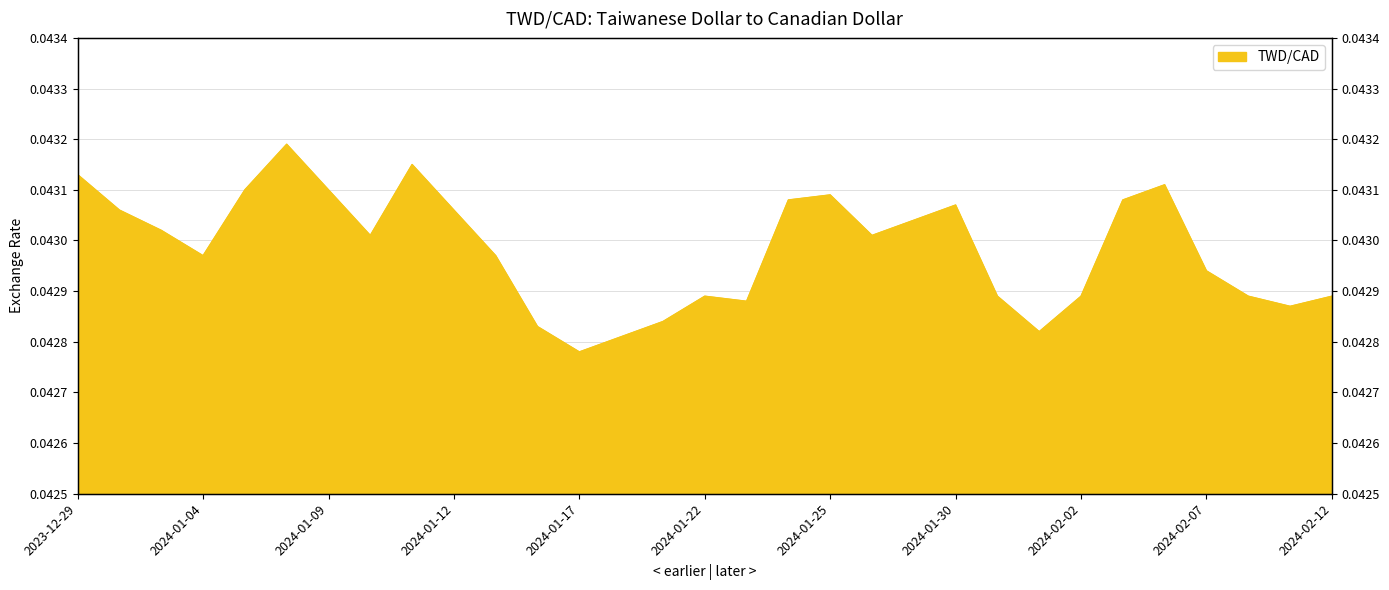

Rank the categories by value from highest to lowest.

2024-01-08, 2024-01-11, 2023-12-29, 2024-02-06, 2024-01-05, 2024-01-09, 2024-01-25, 2024-01-24, 2024-02-05, 2024-01-30, 2024-01-02, 2024-01-12, 2024-01-29, 2024-01-03, 2024-01-10, 2024-01-26, 2024-01-04, 2024-01-15, 2024-02-07, 2024-01-22, 2024-01-31, 2024-02-02, 2024-02-08, 2024-02-12, 2024-01-23, 2024-02-09, 2024-01-19, 2024-01-16, 2024-02-01, 2024-01-18, 2024-01-17